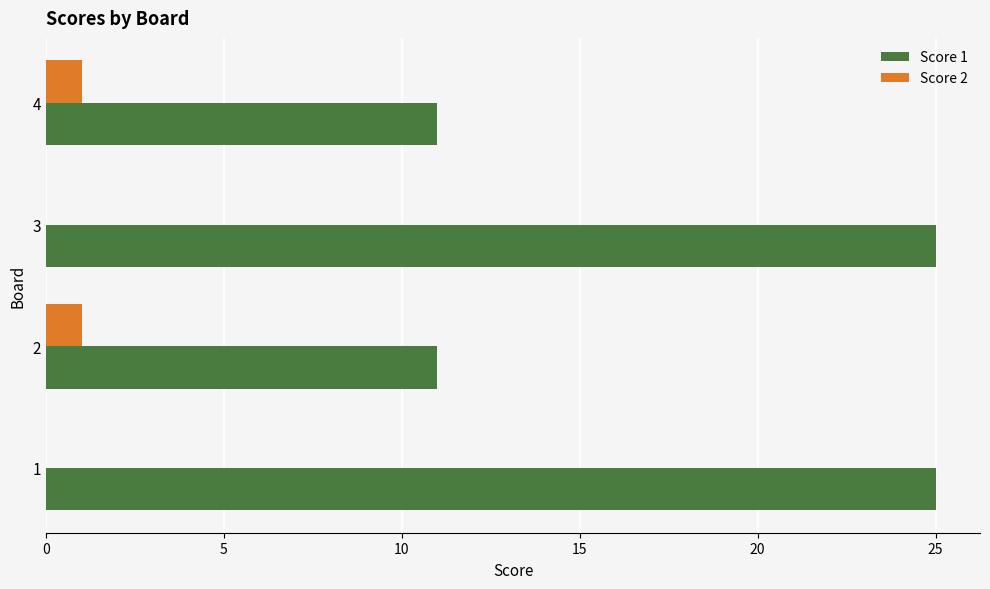

What is the maximum value shown in the chart?

25